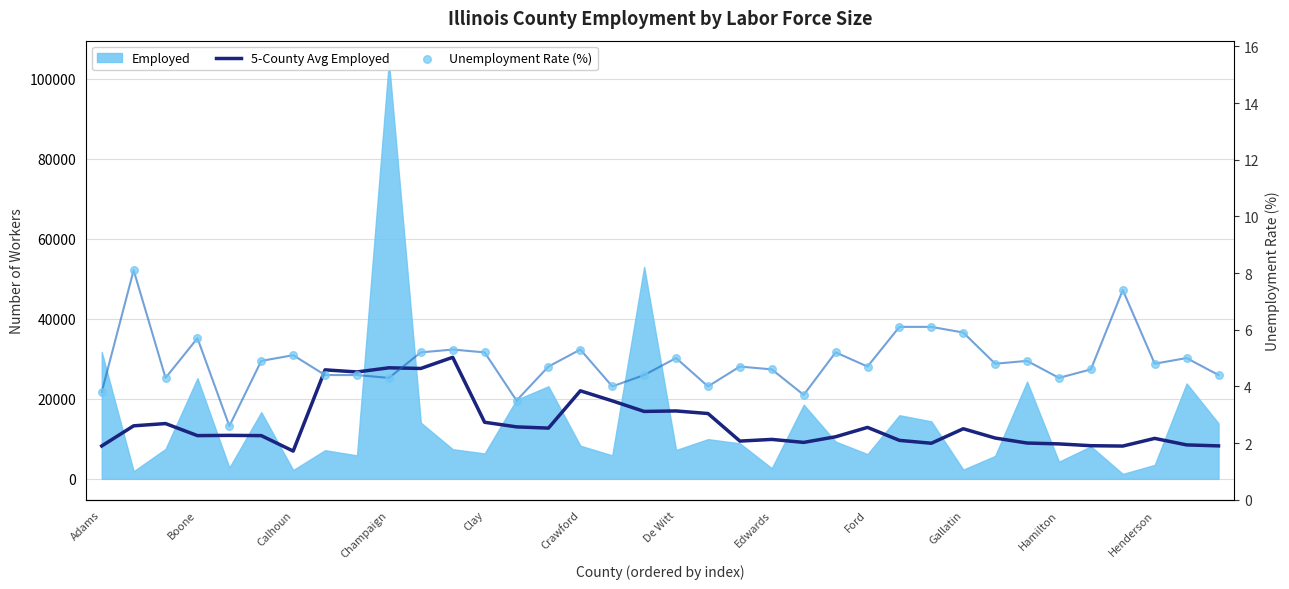

Which series has the largest Y range (max minus min)?

5-County Avg Employed